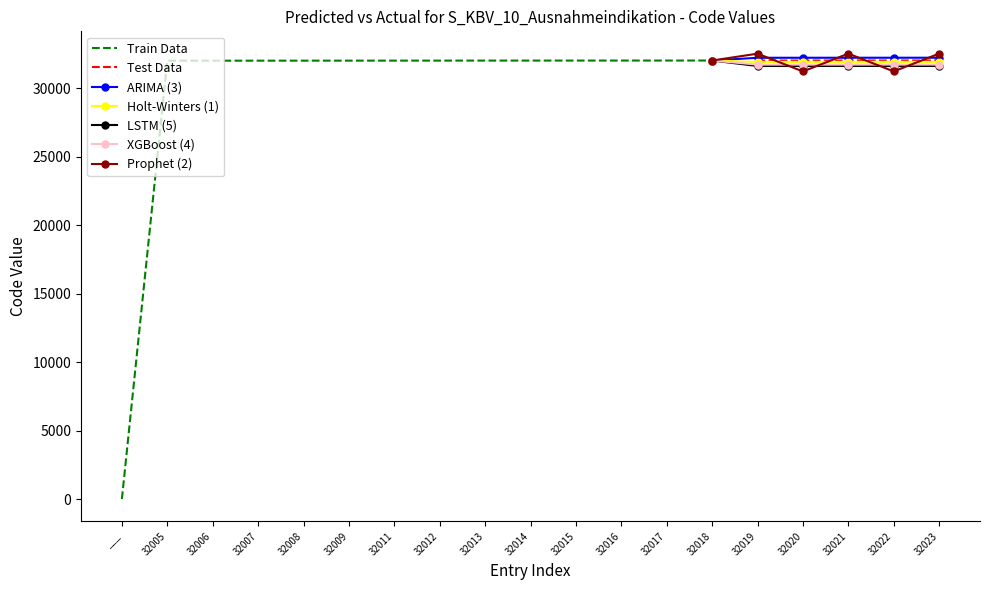

True or false: Train Data and Level intersect in this chart.

False